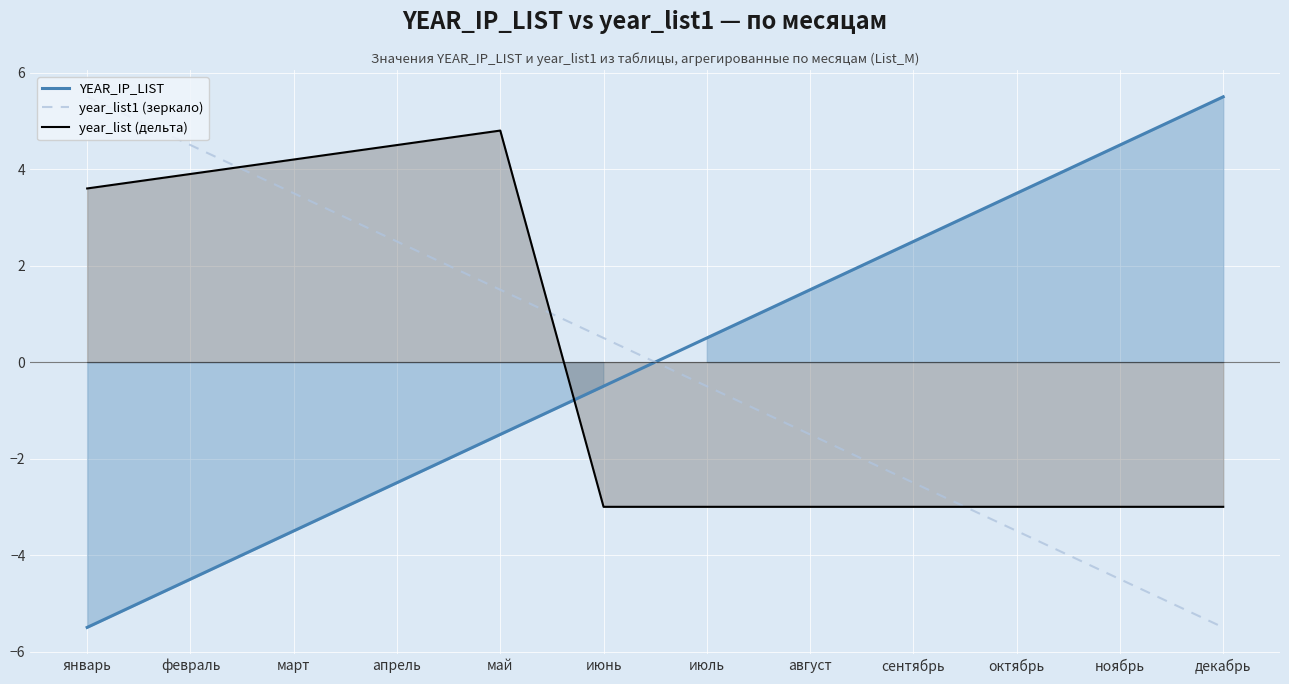

What position from the right is сентябрь?

4